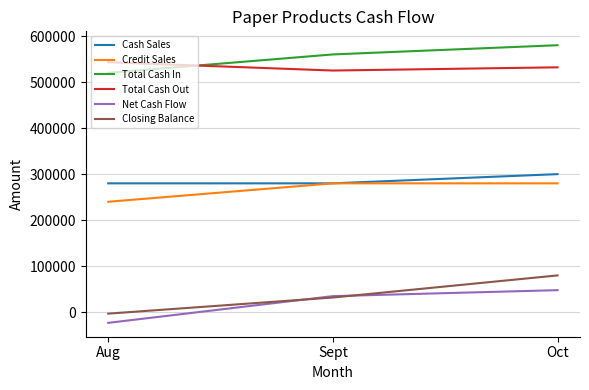

Reading right to left, what are all the values shown in this chart?

Cash Sales: Oct=300000	Sept=280000	Aug=280000
Credit Sales: Oct=280000	Sept=280000	Aug=240000
Total Cash In: Oct=580000	Sept=560000	Aug=520000
Total Cash Out: Oct=532000	Sept=525000	Aug=543000
Net Cash Flow: Oct=48000	Sept=35000	Aug=-23000
Closing Balance: Oct=80000	Sept=32000	Aug=-3000